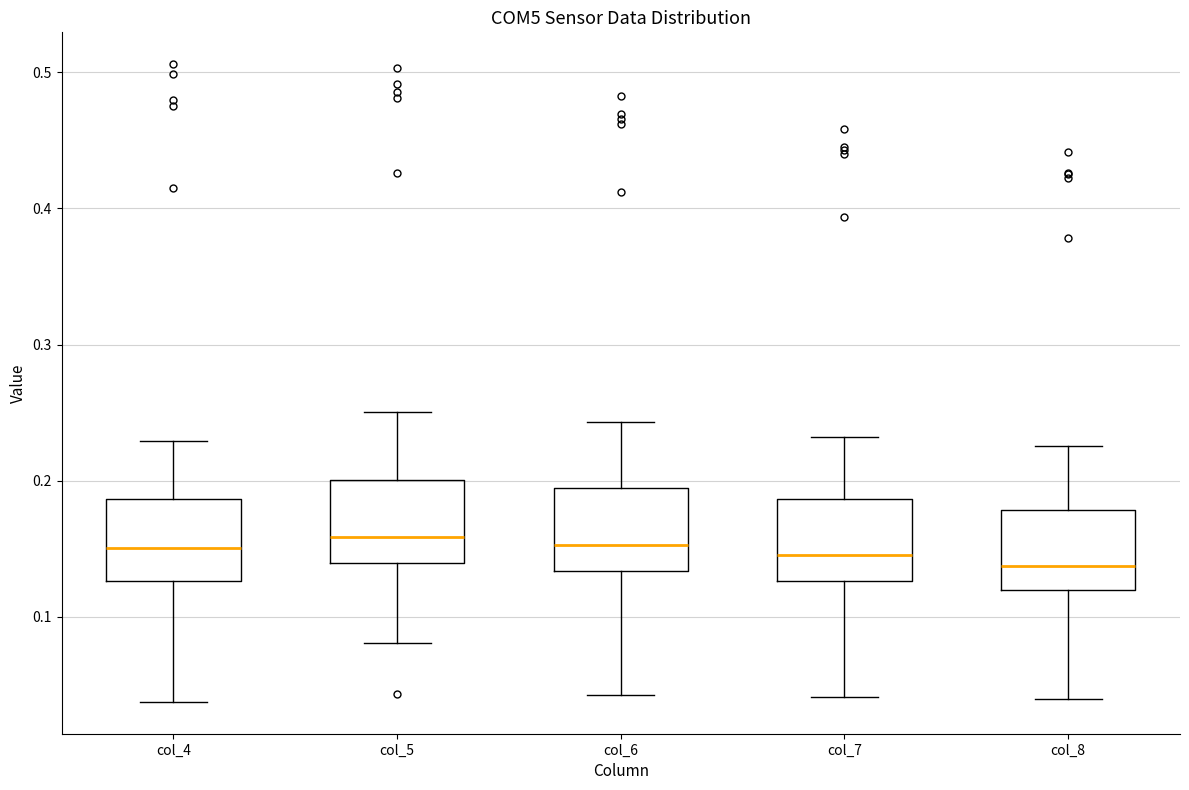

Reading left to right, transcribe this box plot: for each box, give where its median line is, the range the box spans, and where its two whiskers end, as read against the y-axis. The values are not printed on the chart, so give them approximately, as read against the axis.

col_4: median 0.15, box 0.13 to 0.19, whiskers 0.04 to 0.23
col_5: median 0.16, box 0.14 to 0.20, whiskers 0.08 to 0.25
col_6: median 0.15, box 0.13 to 0.19, whiskers 0.04 to 0.24
col_7: median 0.15, box 0.13 to 0.19, whiskers 0.04 to 0.23
col_8: median 0.14, box 0.12 to 0.18, whiskers 0.04 to 0.23